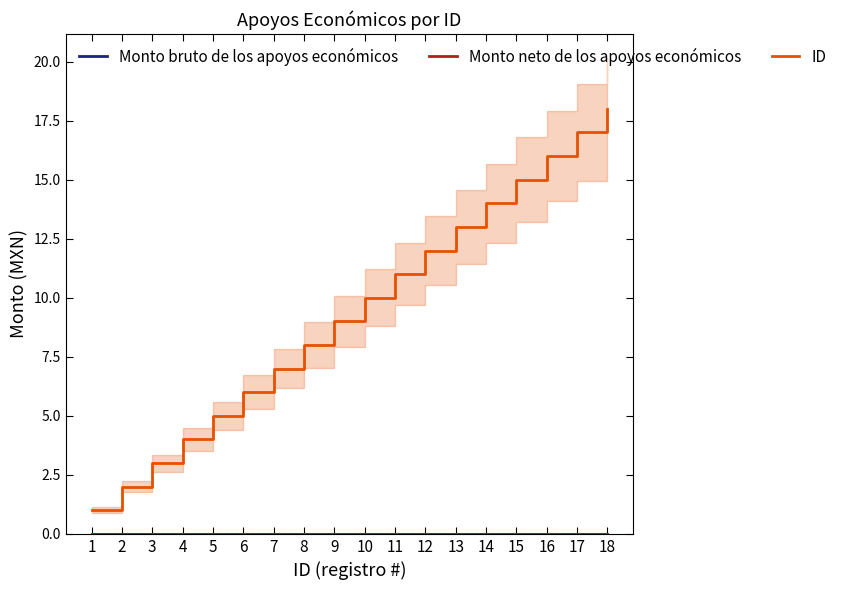

Which series has the largest range (max minus min)?

ID